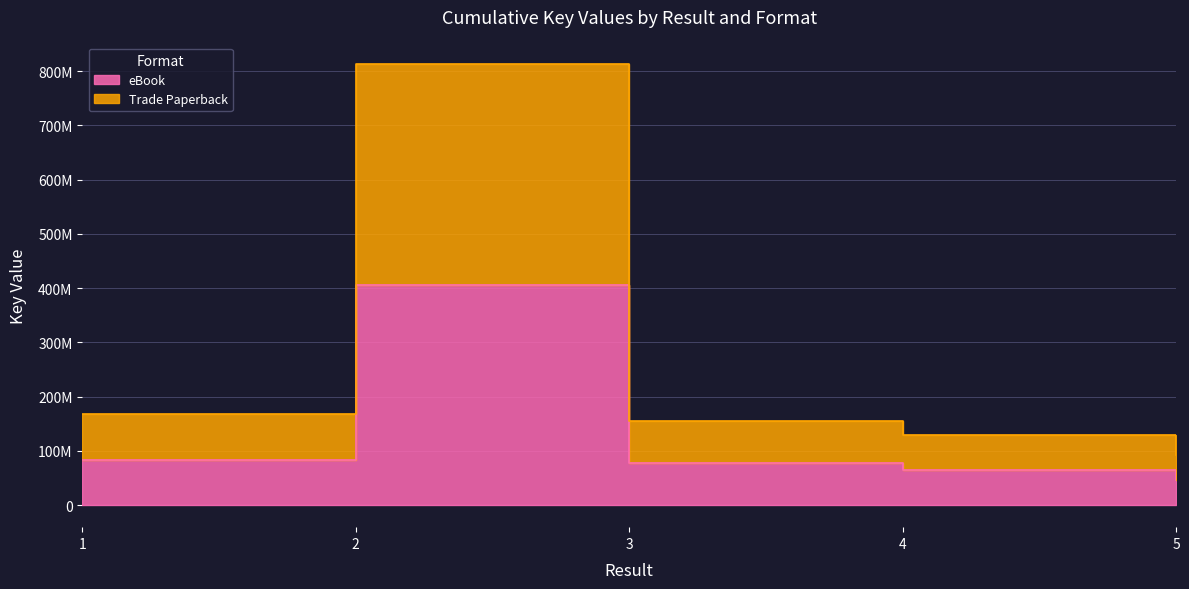

Which series changed the most between 2 and 5?

Trade Paperback